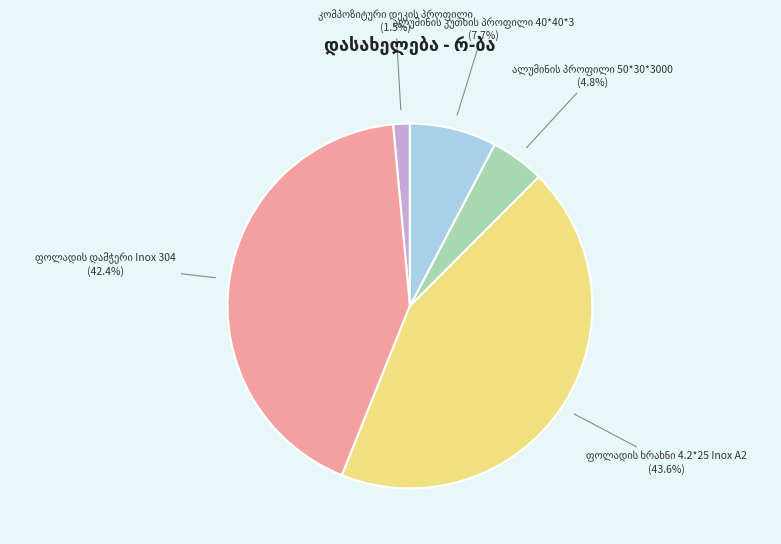

Is there a majority slice in this chart?

No